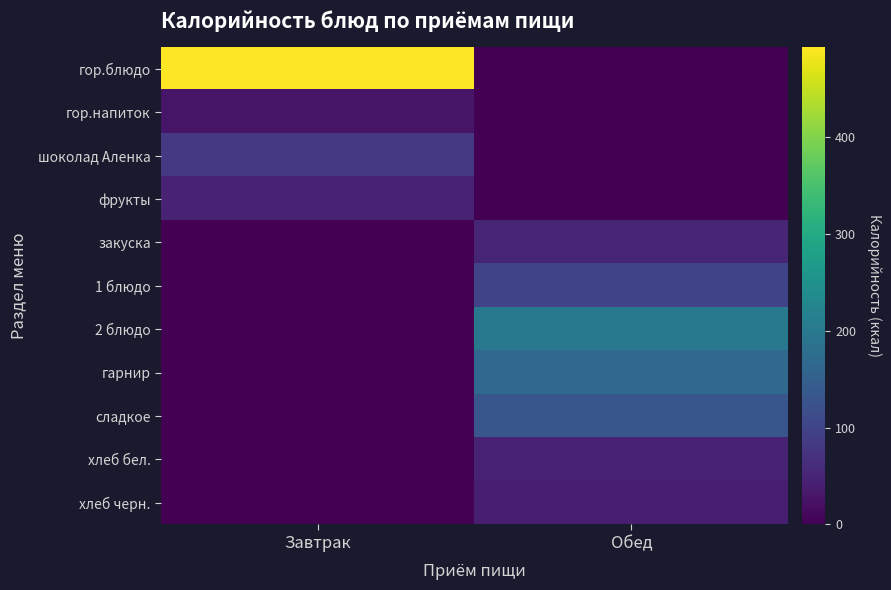

Which series has the largest range (max minus min)?

гор.блюдо